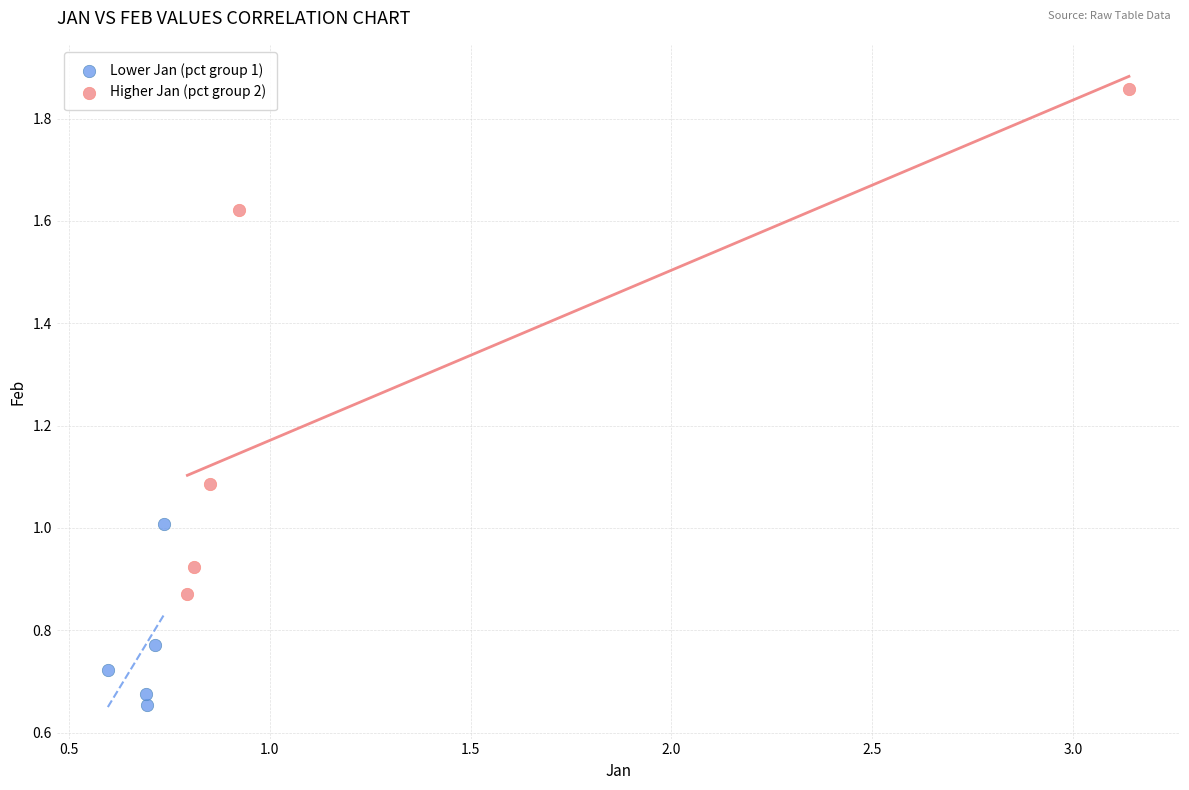

Which series reaches the minimum Y coordinate?

Lower Jan (pct group 1)